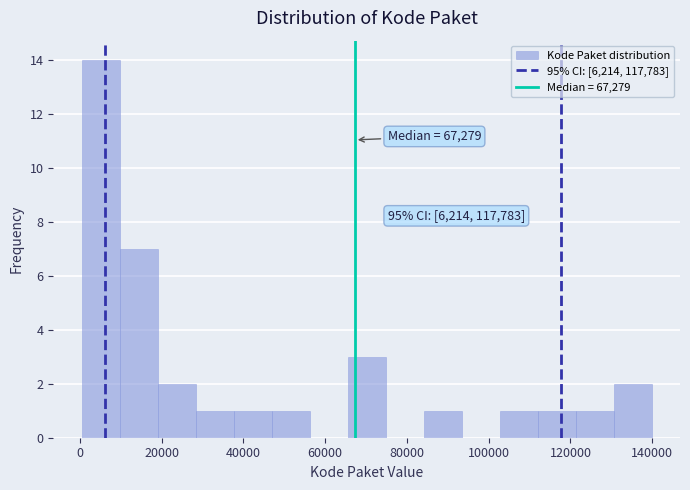

Which range on the x-axis has the tallest bar?

0 to 10000